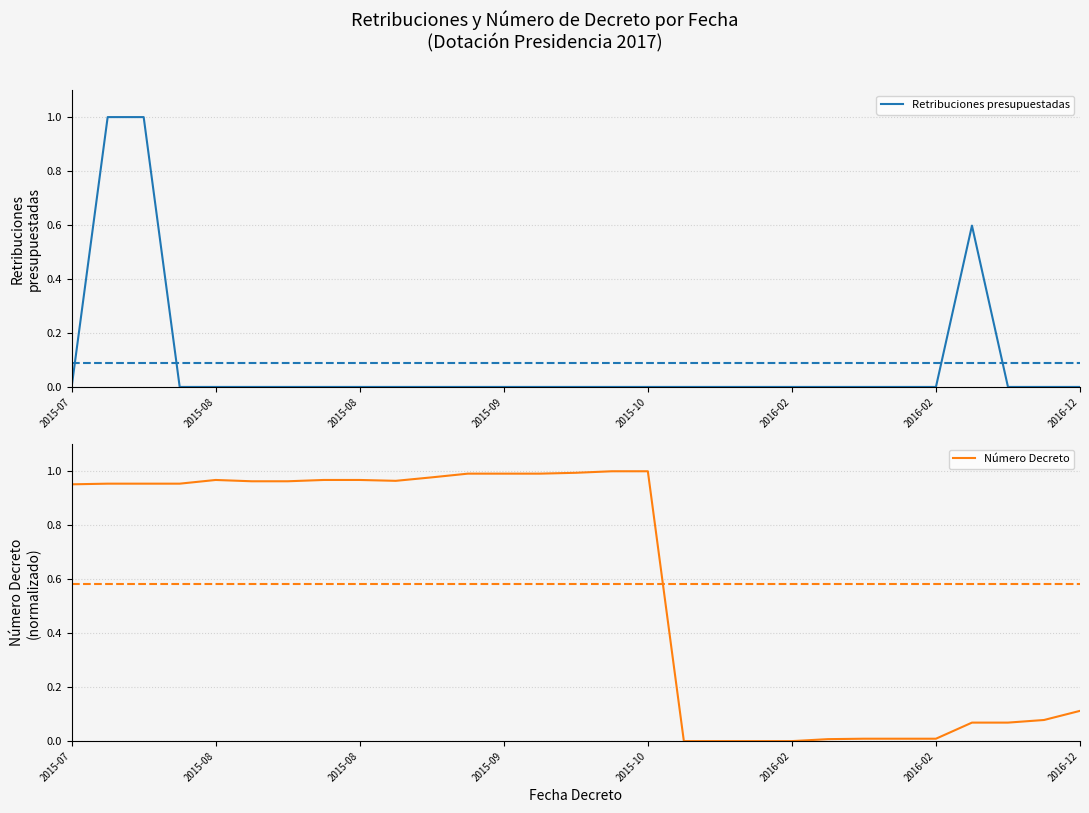

What is the sum of the Retribuciones presupuestadas values at 2015-08 and 19?

1.0